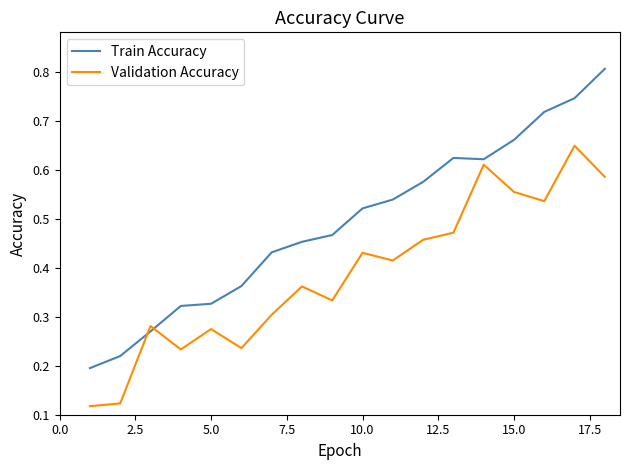

Rank the series by their average value, from lowest to highest.

Validation Accuracy, Train Accuracy